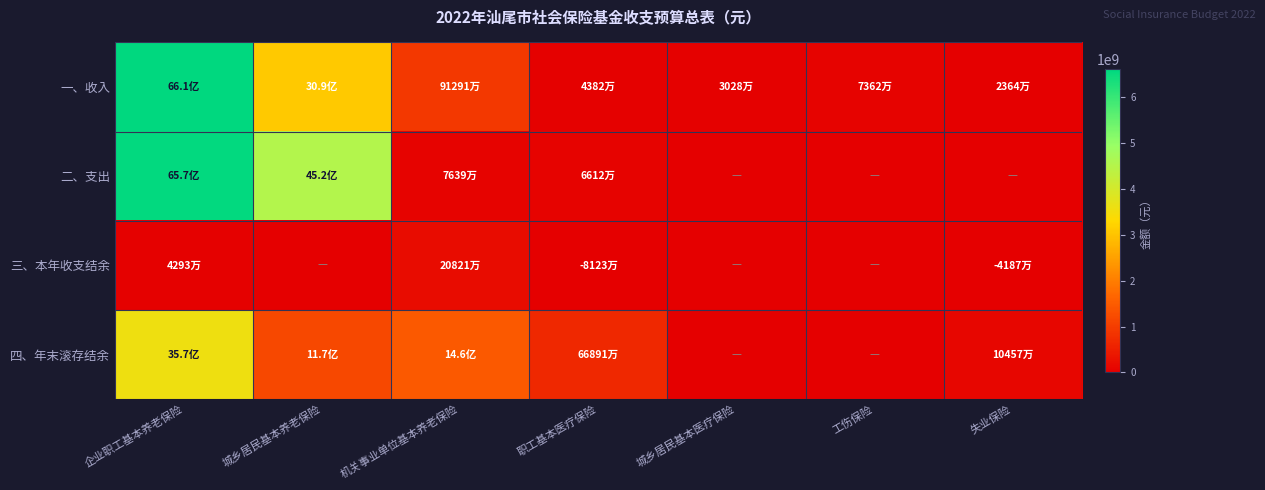

What is the spread (max minus min) of values at 企业职工基本养老保险?

6568266413.4